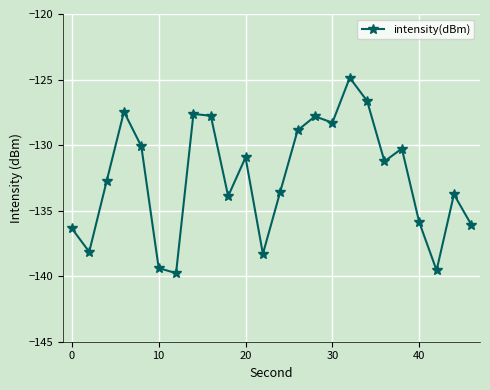

What is the value of the 5th point from the left?

-130.1